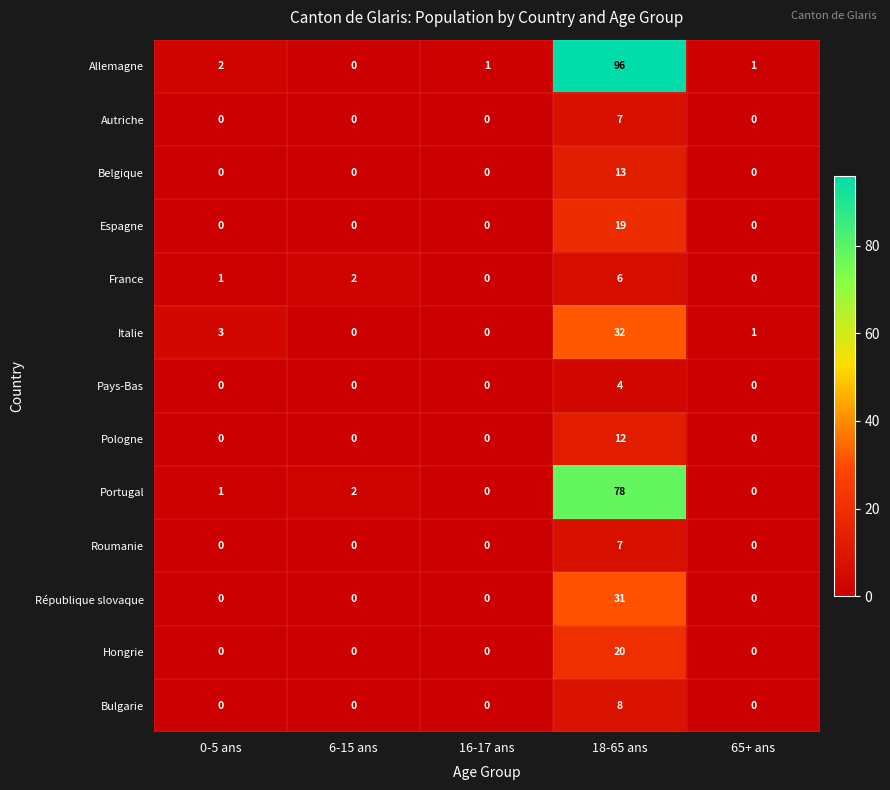

What is the sum of all France values?

9